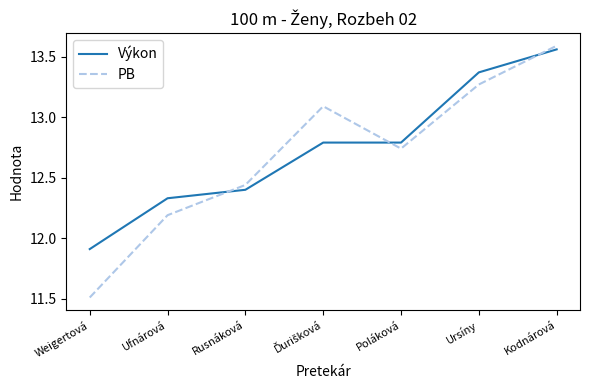

At which label does PB reach its peak?

Kodnárová